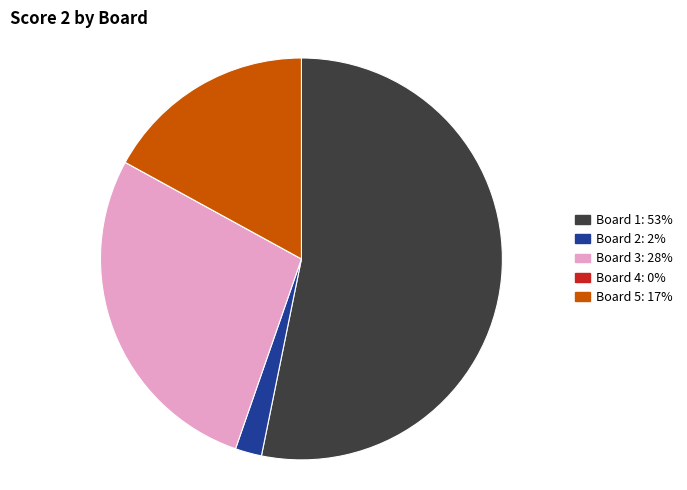

True or false: Board 1: 53% accounts for 53% of the total.

True